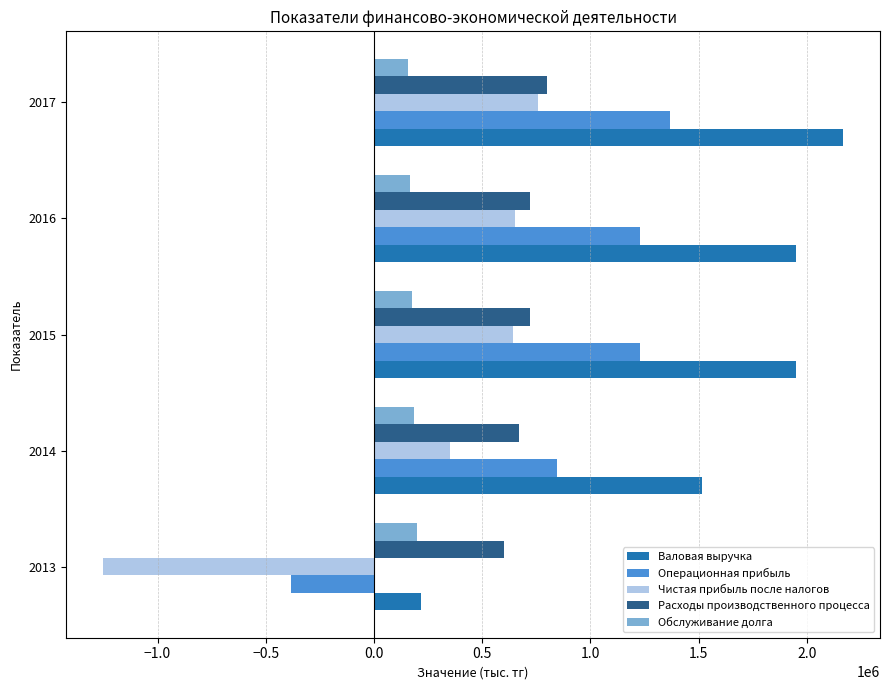

What is the smallest value displayed?

-1250618.1